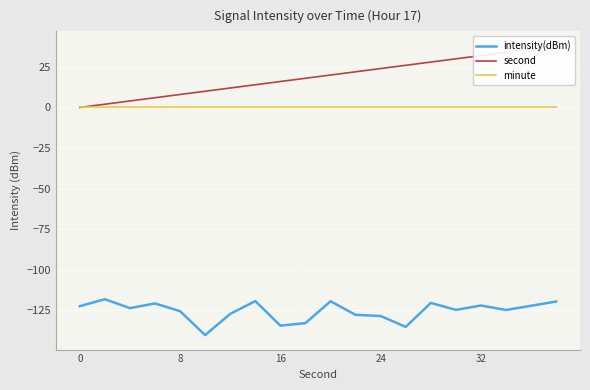

True or false: second has more than 0 points higher than both neighbors.

False